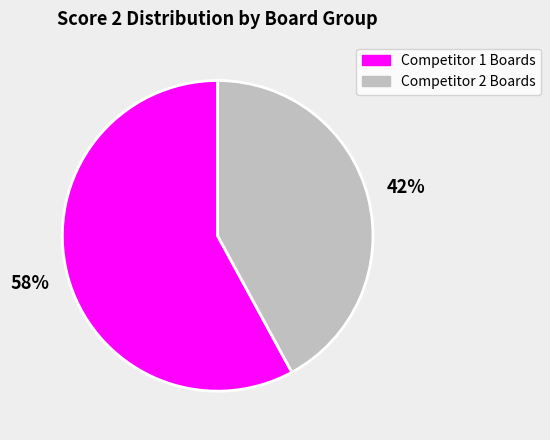

To the nearest percent, what is the average slice percentage?

50%